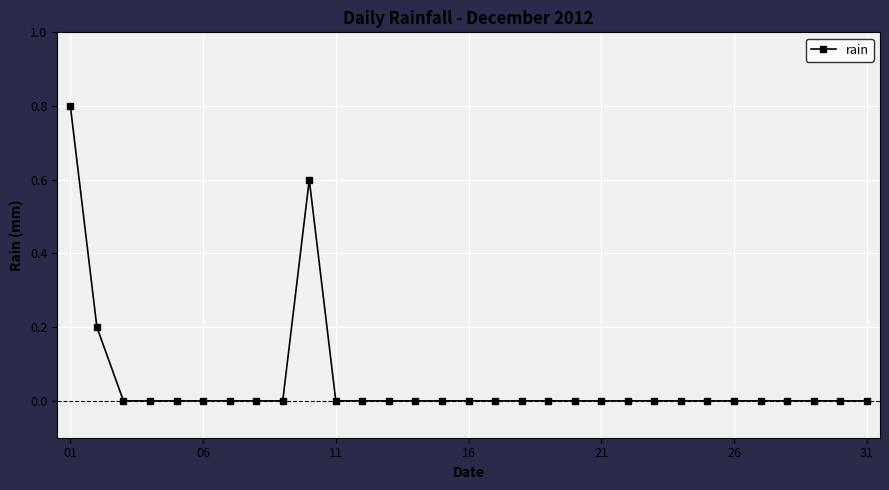

What is the sum of all values?

1.6